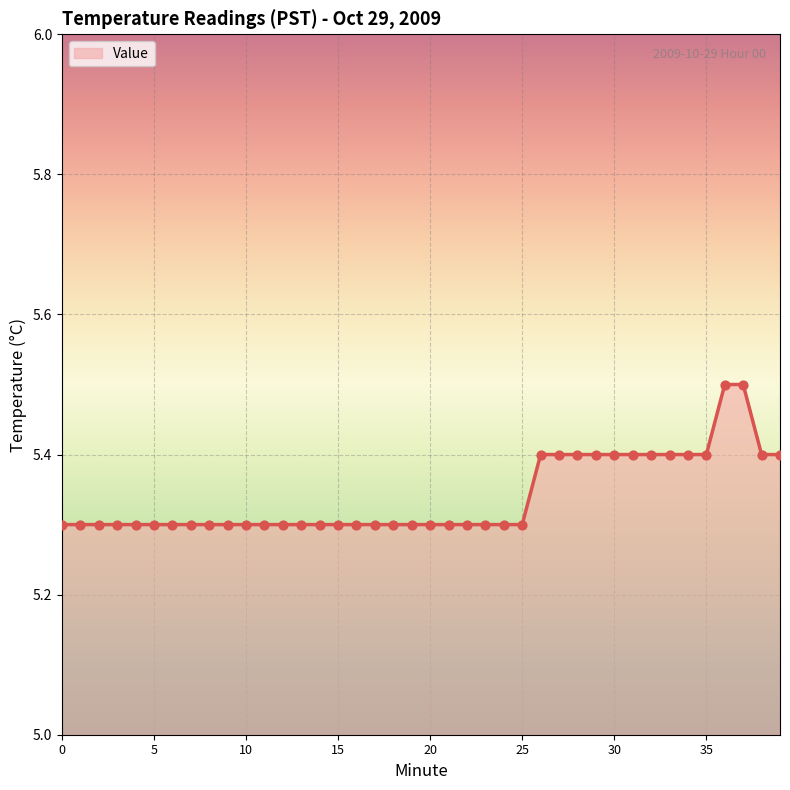

What is the greatest value displayed?

5.5